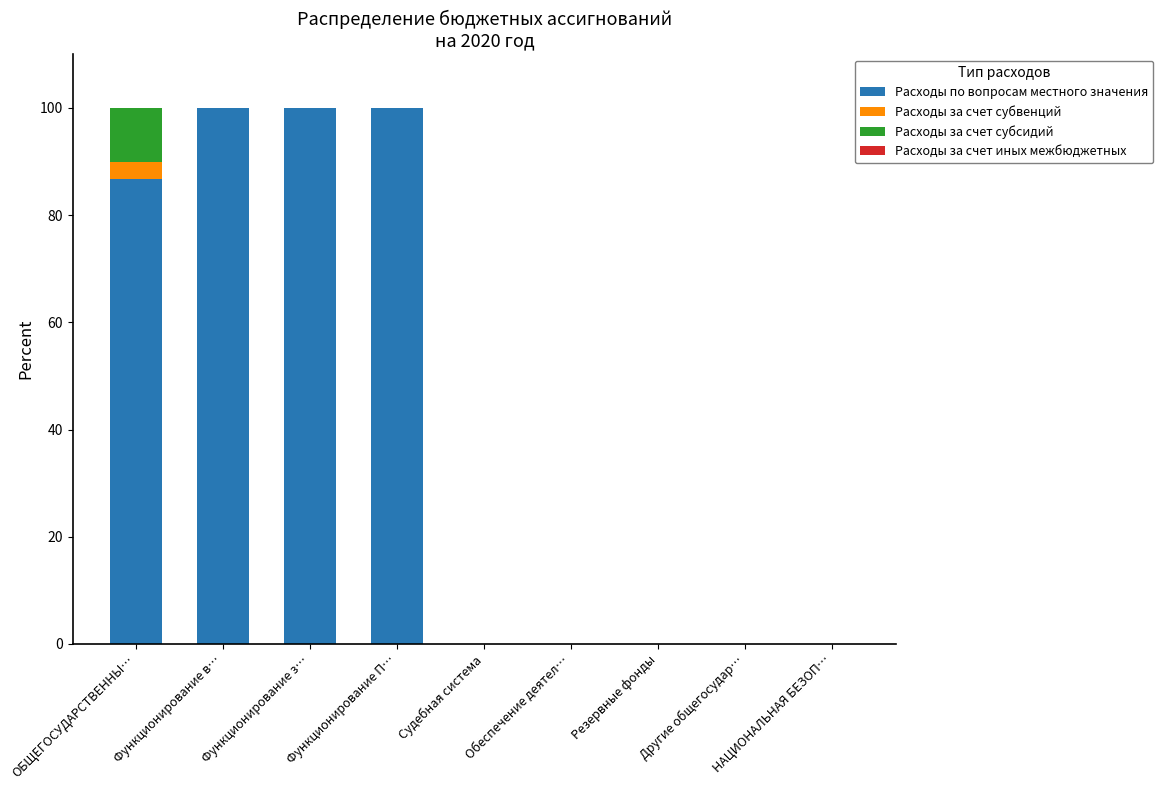

The Расходы по вопросам местного значения series shows 56.7 at Обеспечение деятел…. True or false?

False